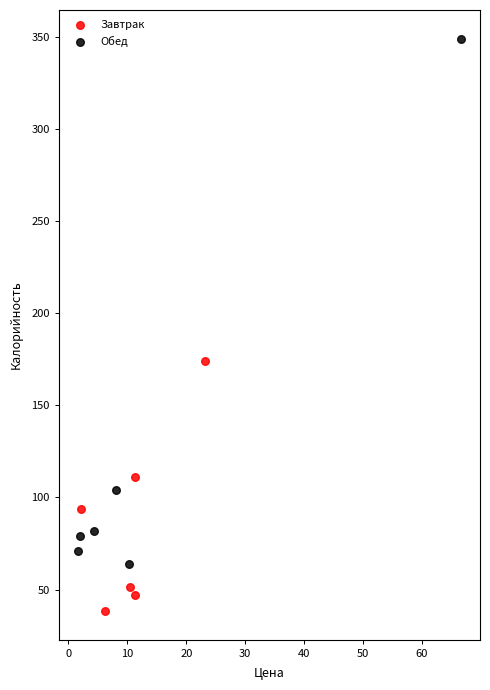

Which series contains the lowest Y value?

Завтрак